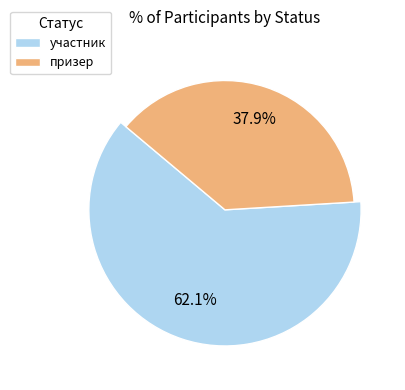

Rank the categories by value from lowest to highest.

призер, участник